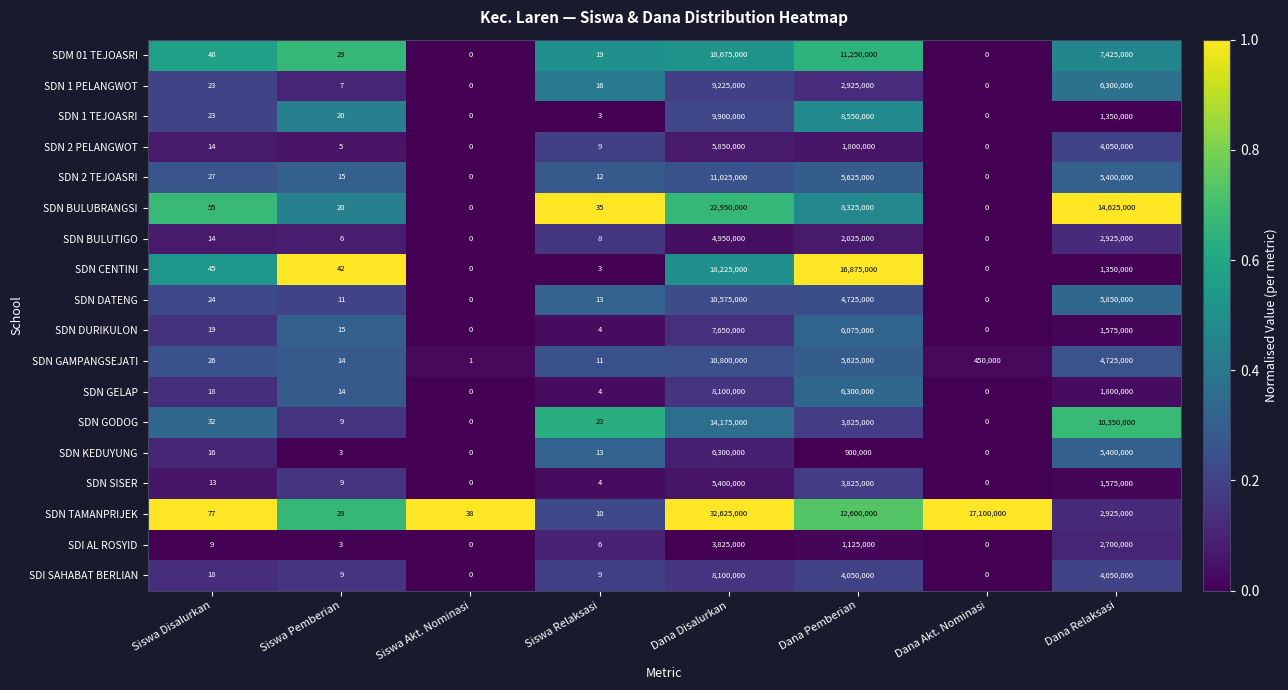

At how many categories does at least one series exceed 0?

8